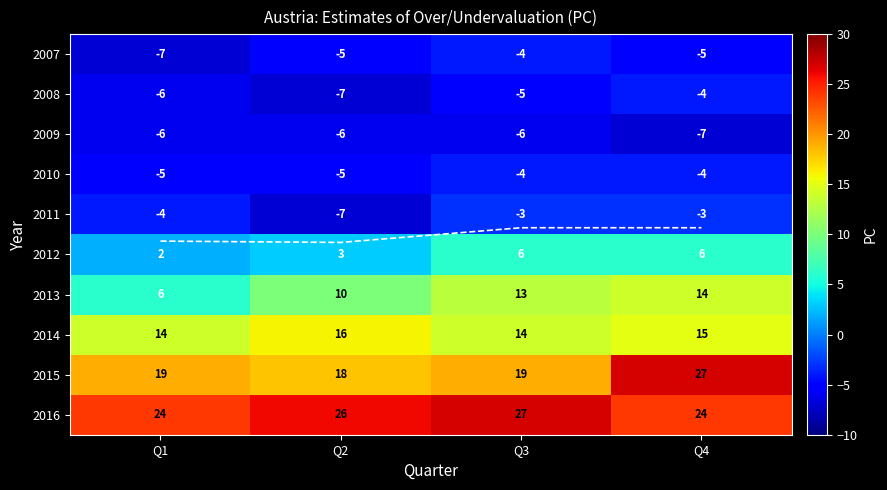

What is the total value across all series at Q4?

63